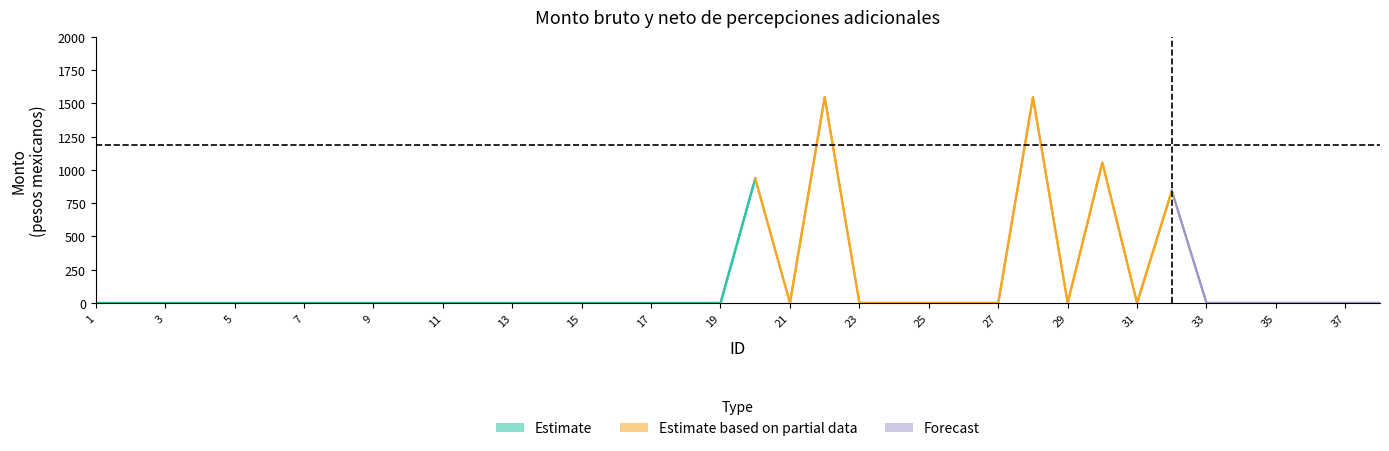

Between 20 and 15, which is larger?

20